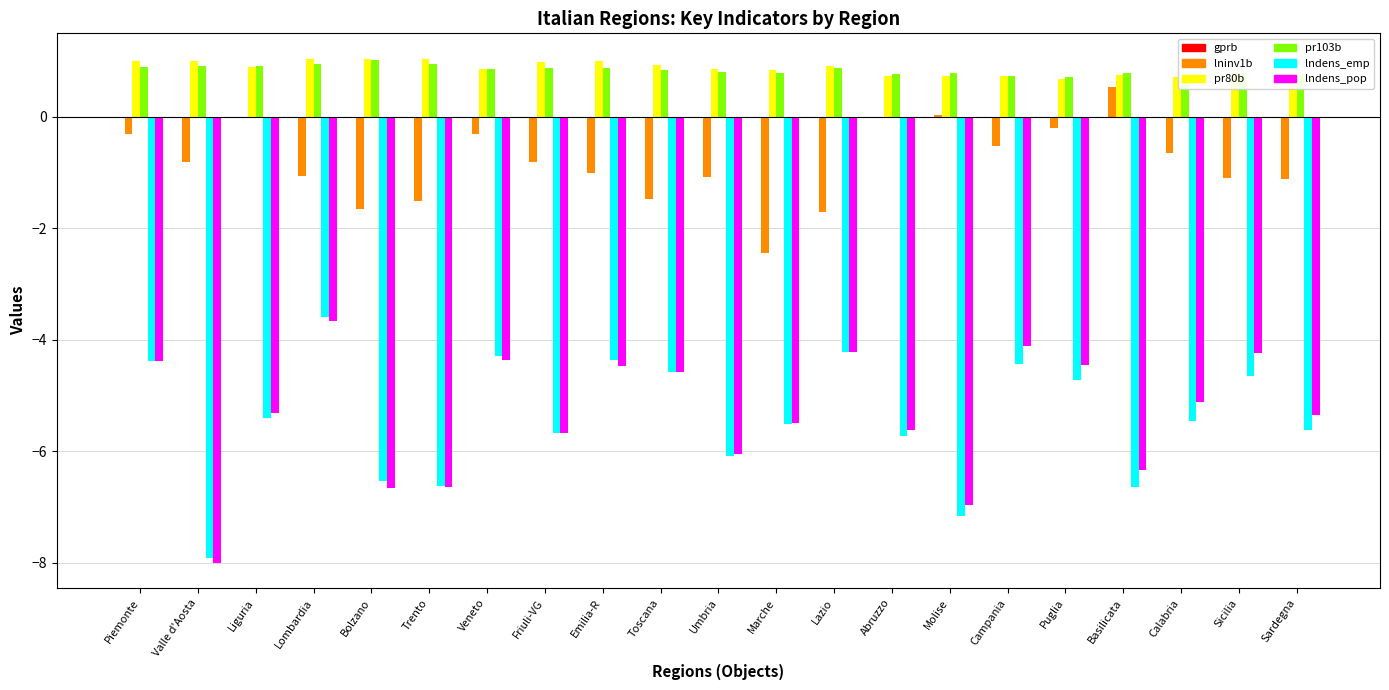

Rank the categories by pr80b value from highest to lowest.

Trento, Bolzano, Lombardia, Emilia-R, Valle d'Aosta, Piemonte, Friuli-VG, Toscana, Lazio, Liguria, Veneto, Umbria, Marche, Sicilia, Sardegna, Basilicata, Molise, Abruzzo, Campania, Calabria, Puglia